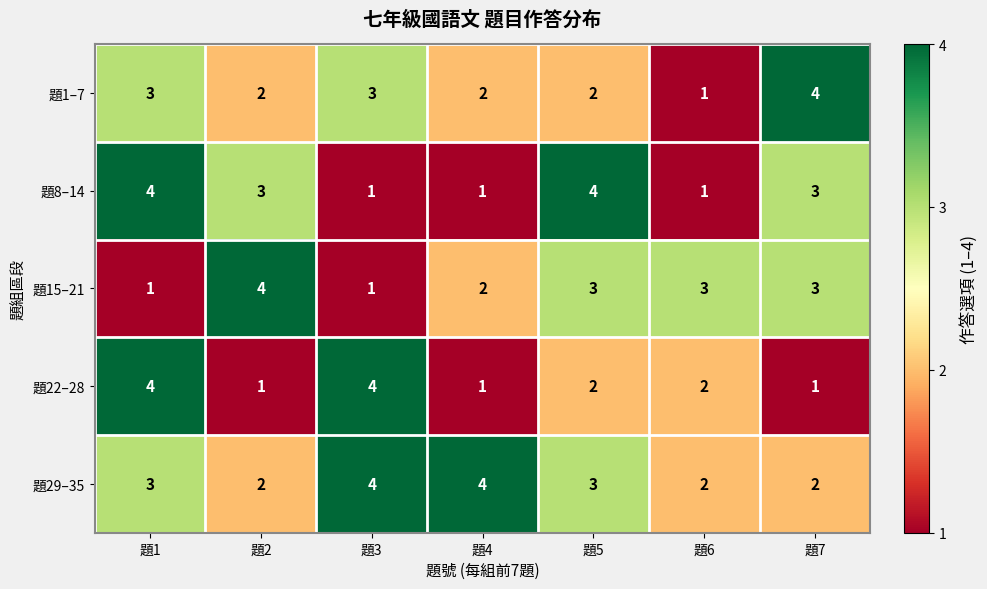

What is the maximum value shown in the chart?

4